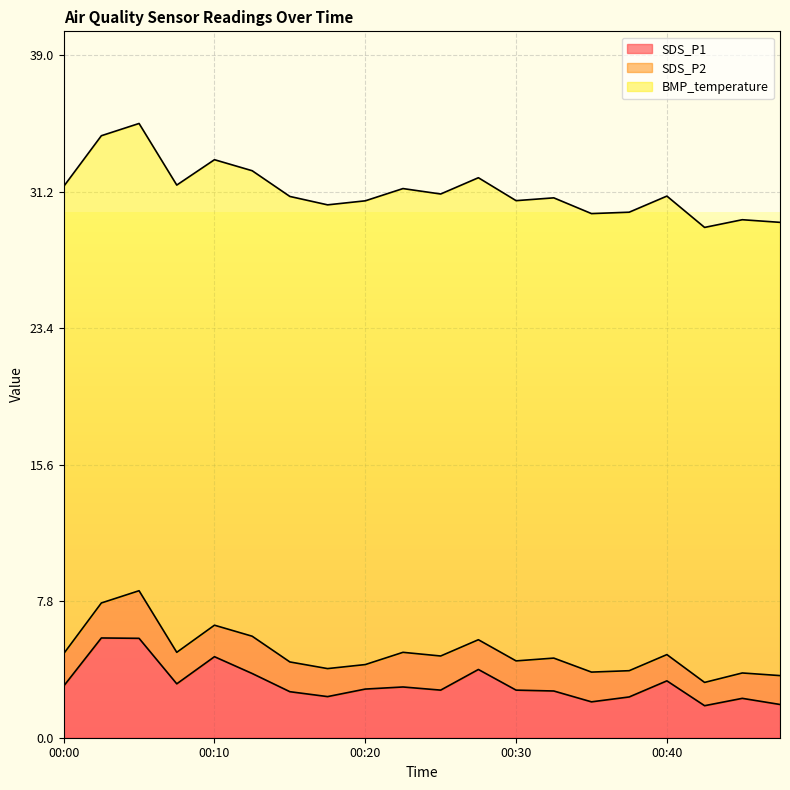

How many categories are shown in the chart?

20